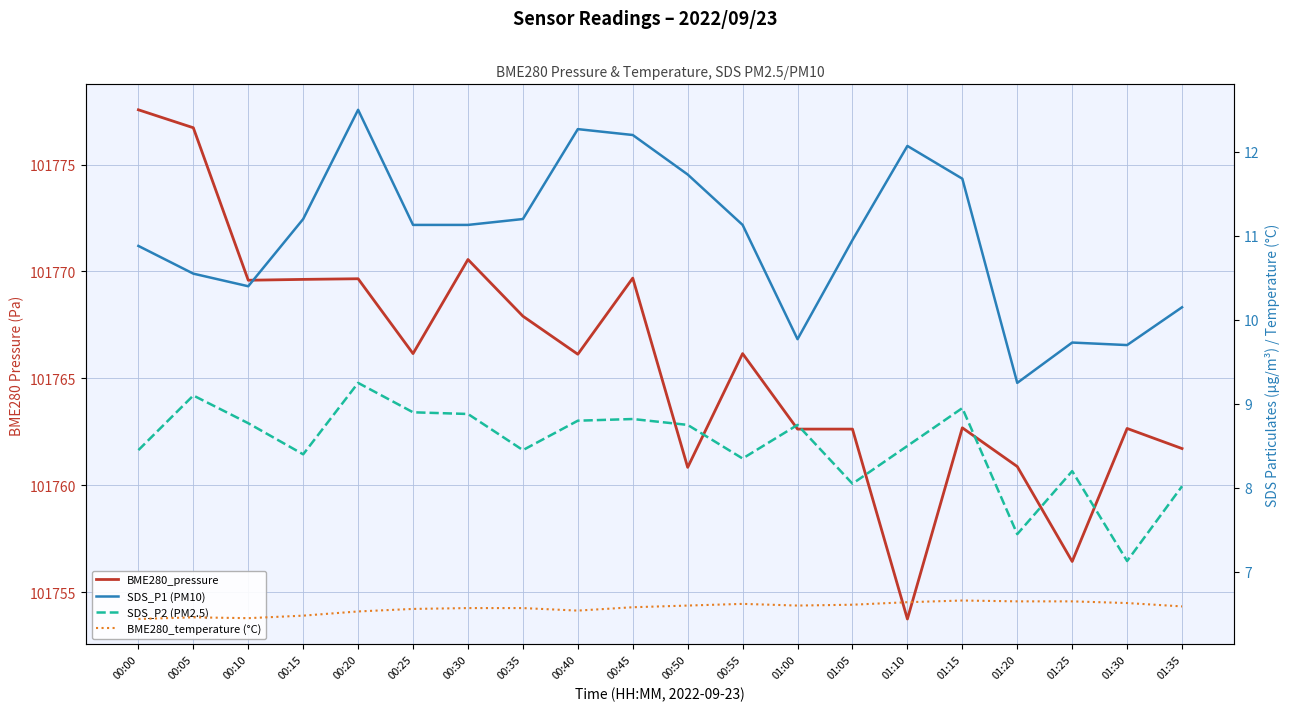

Which series changed the most between 00:10 and 00:45?

SDS_P1 (PM10)